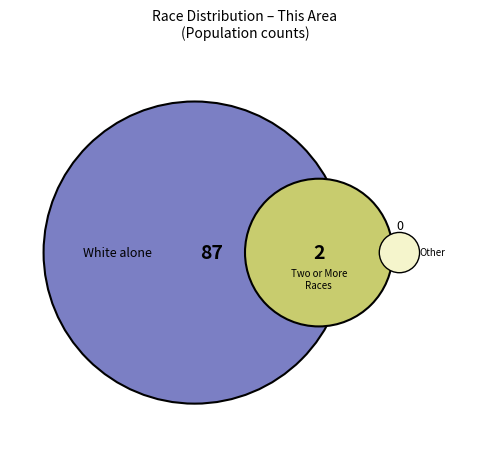

Is the sum of White alone and Some Other Race alone greater than half?

Yes